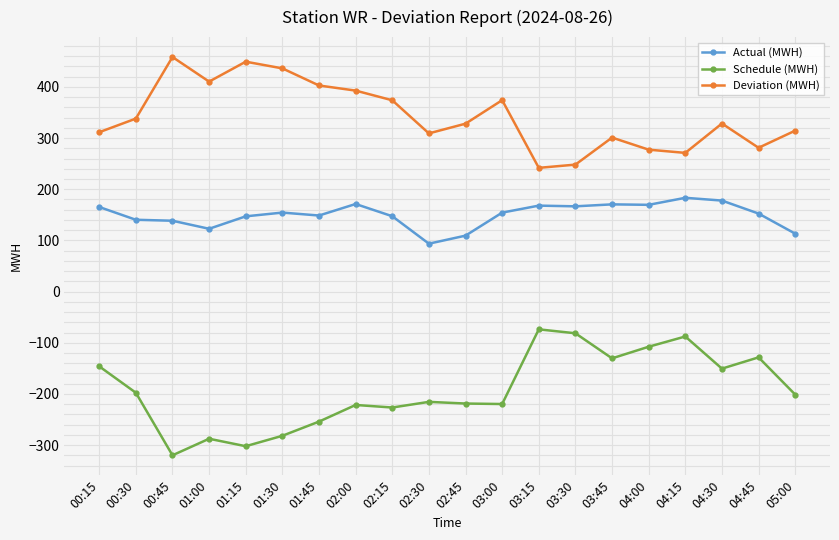

What is the lowest value of the Actual (MWH) series?

93.6